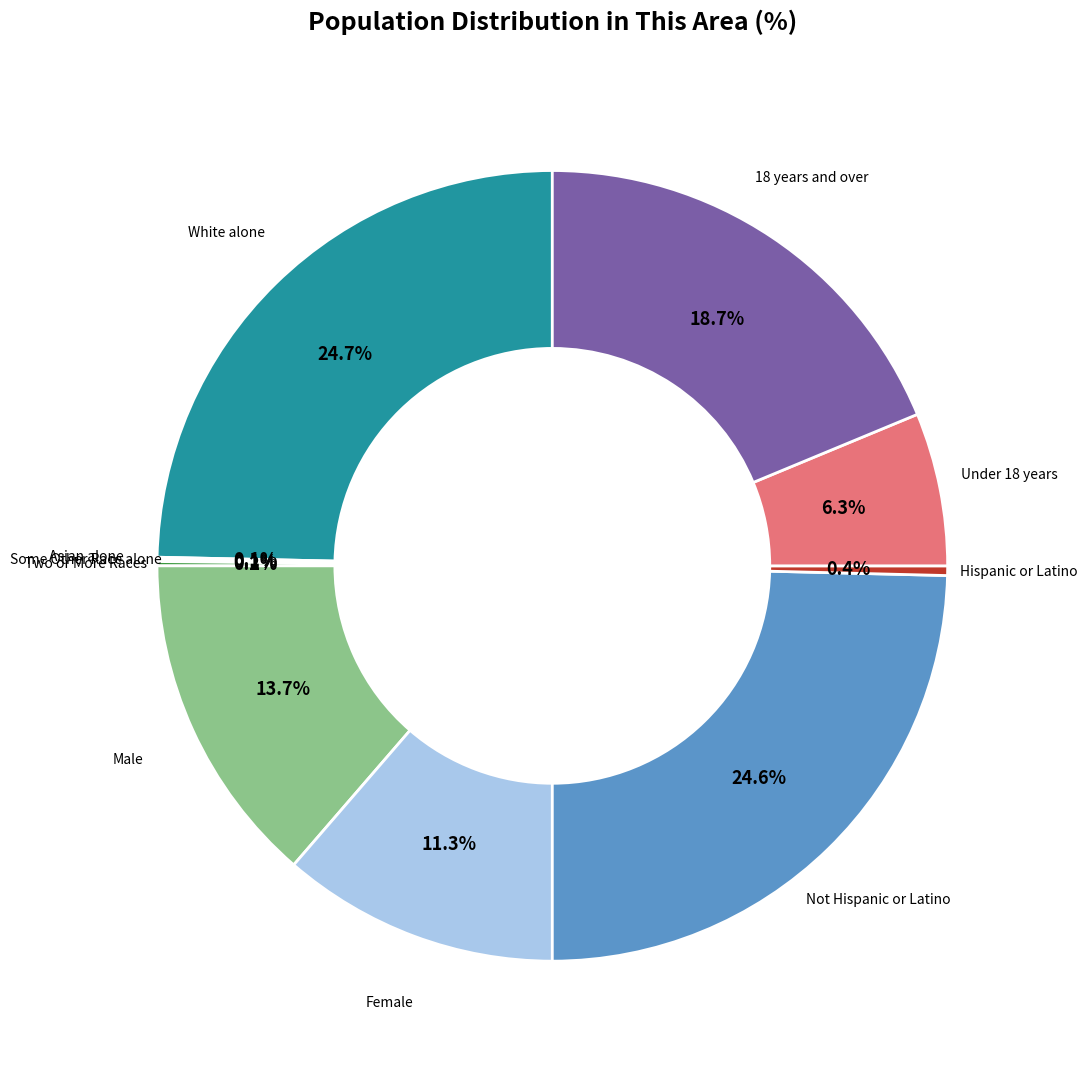

Does any single category account for the majority?

No